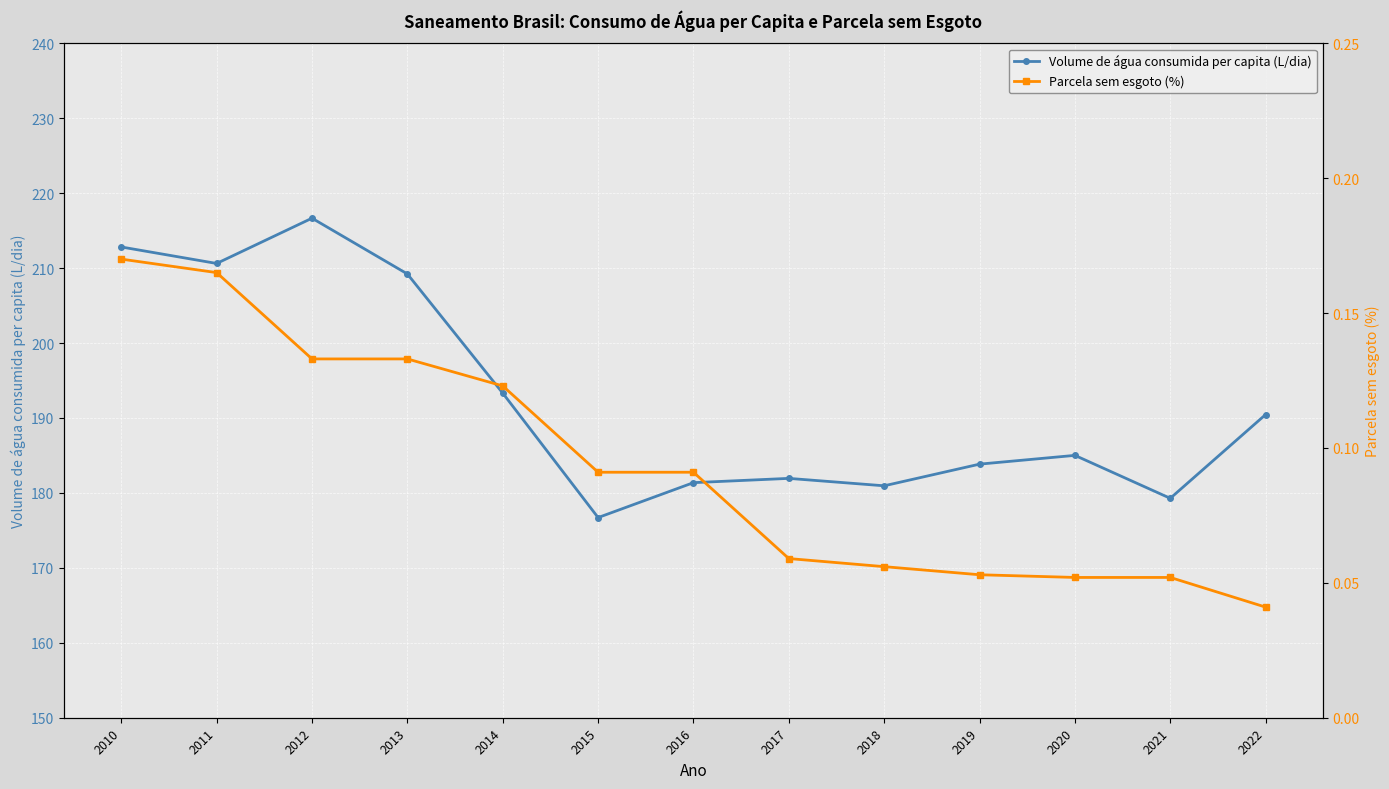

Where is Volume de água consumida per capita (L/dia) nearest to the value 196?

2014